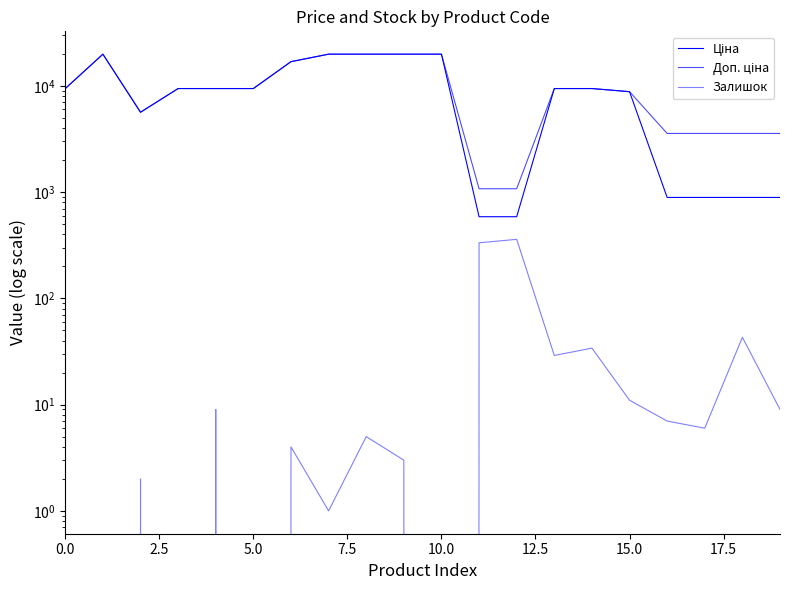

How many data points in Ціна are above 9416?

12